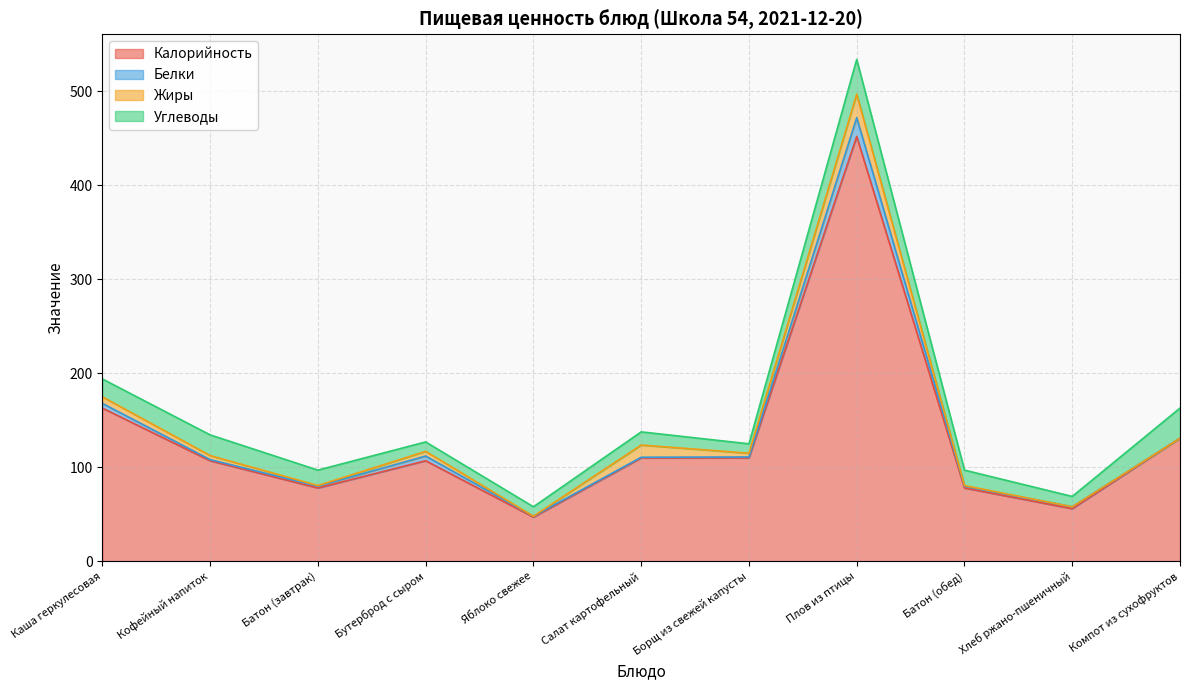

What is the label of the 10th point from the right?

Кофейный напиток